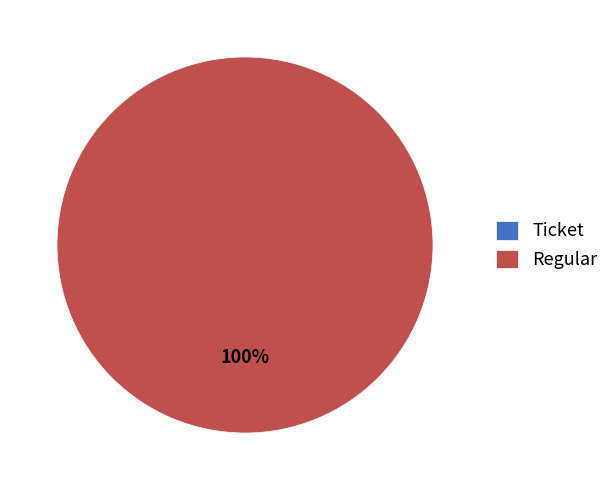

Rank the categories by value from lowest to highest.

Ticket, Regular